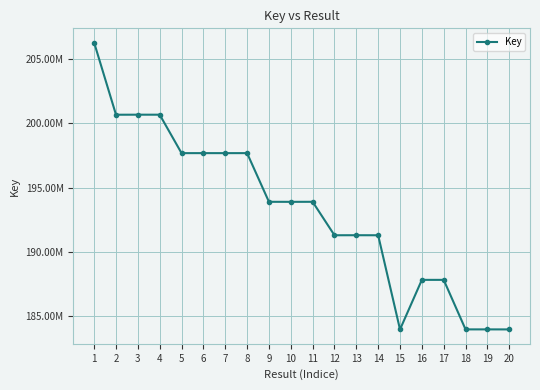

The value at 8 is 197673337. True or false?

True